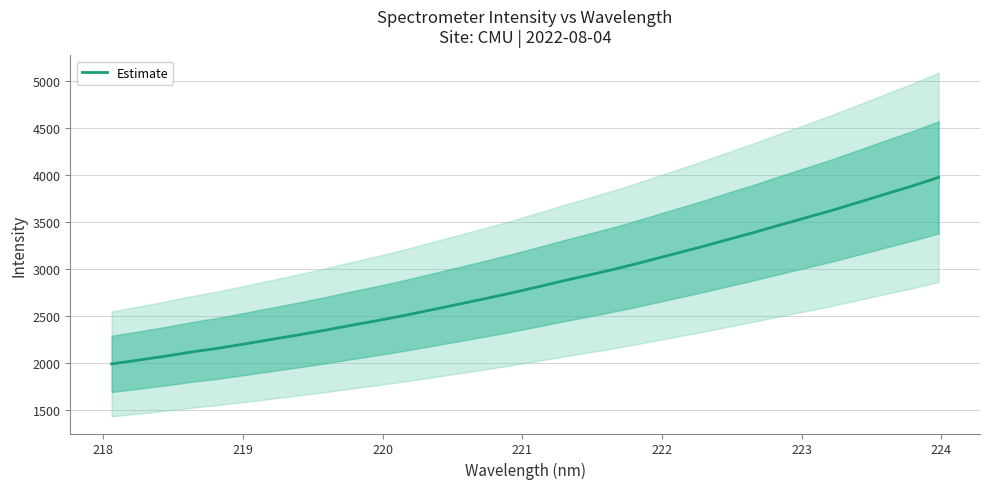

What is the greatest value displayed?

3979.4